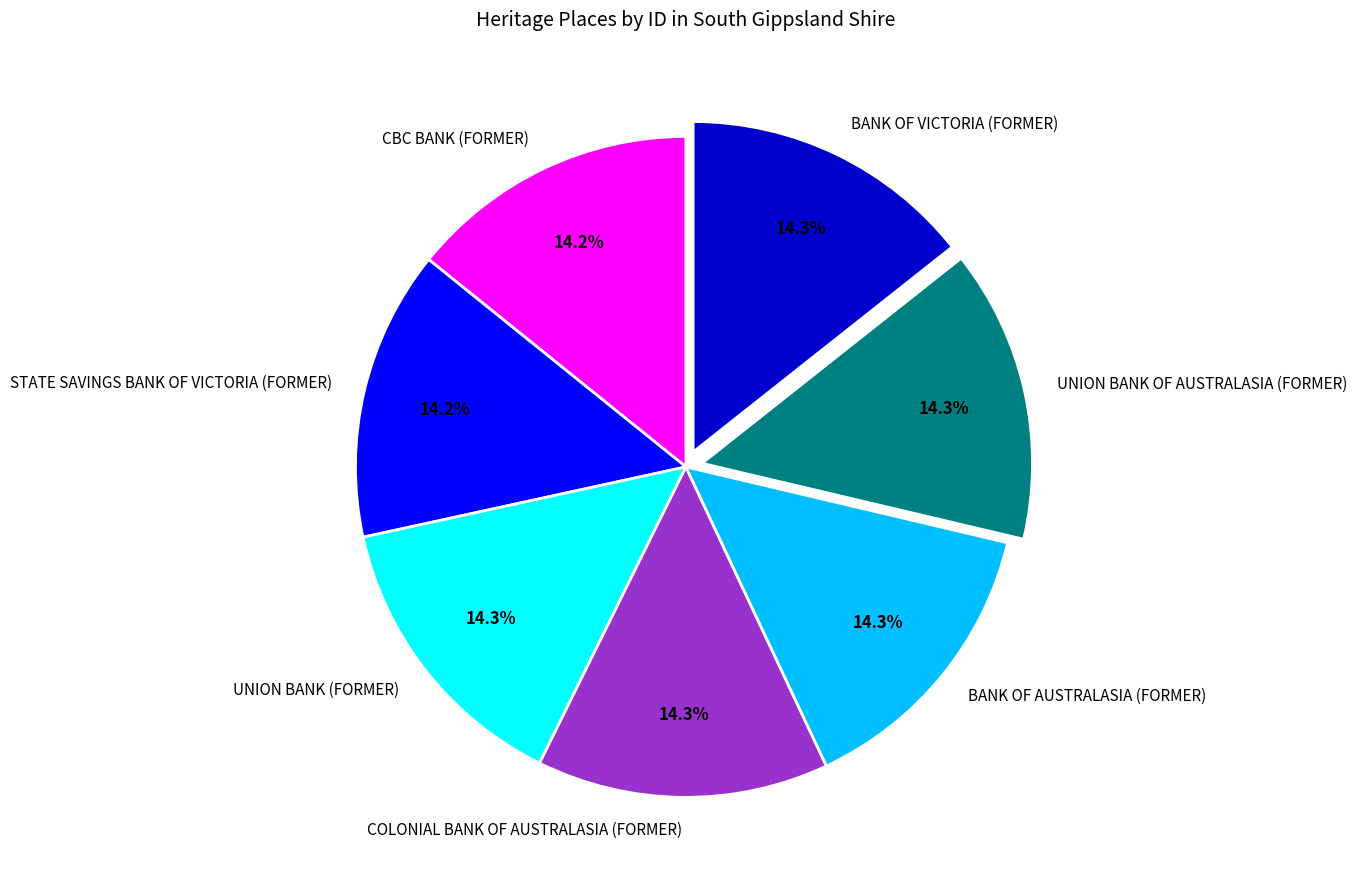

To the nearest percent, what percentage of the pie is CBC BANK (FORMER)?

14%